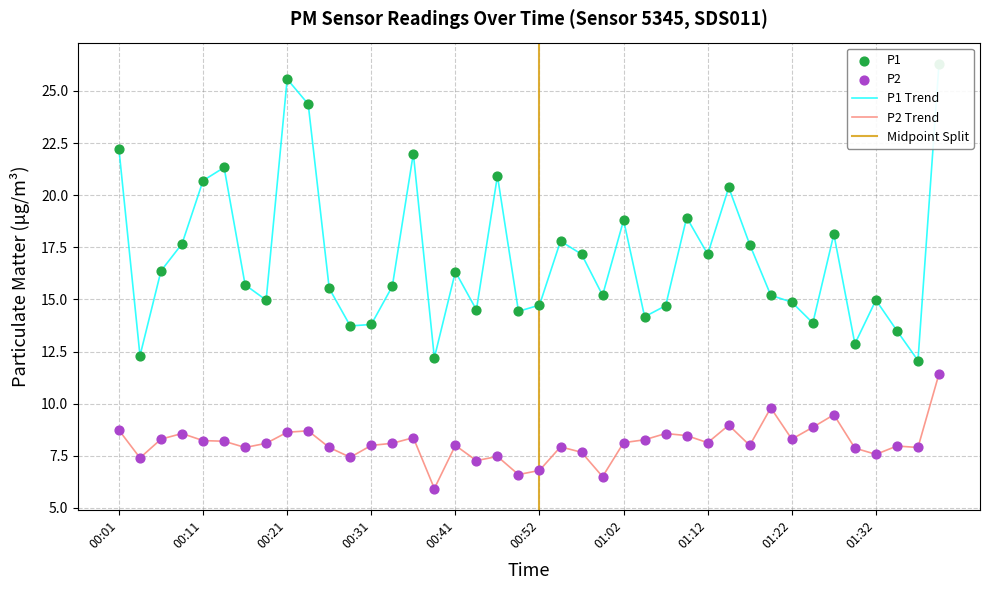

Which series has the widest spread of Y values?

P1